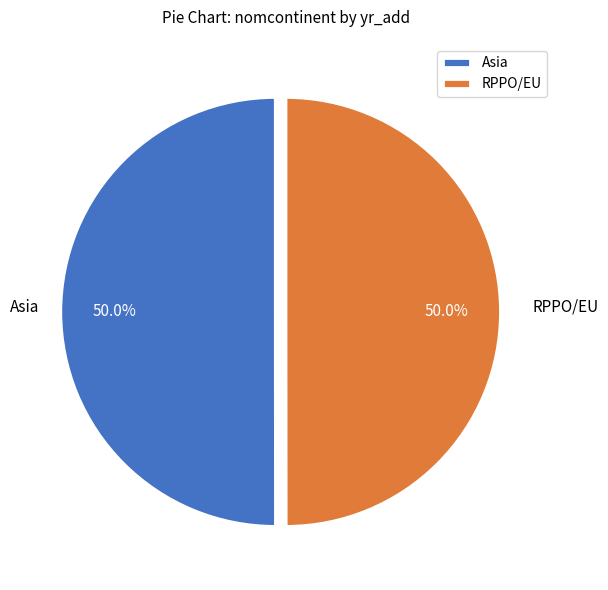

How many slices are in this pie chart?

2